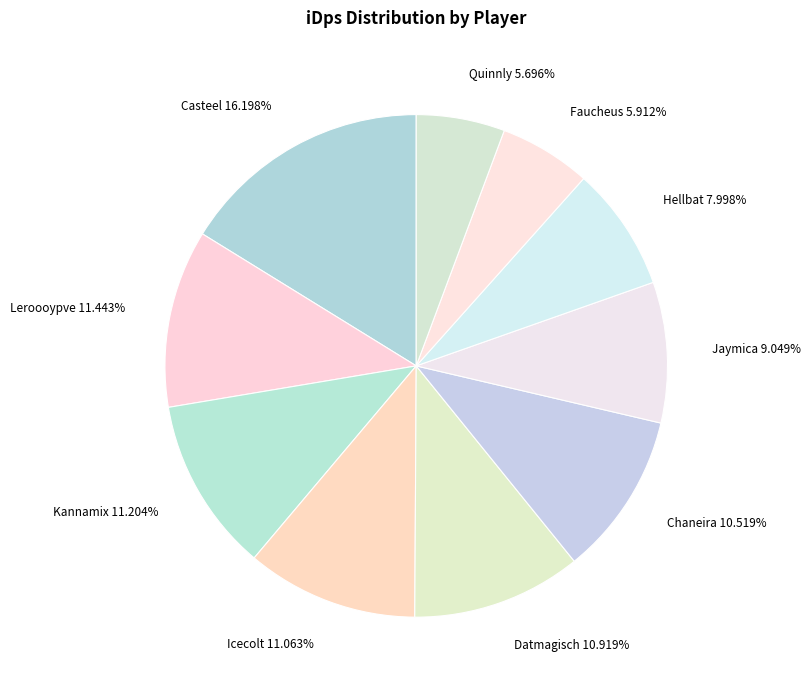

Is there any slice that represents more than half of the pie?

No